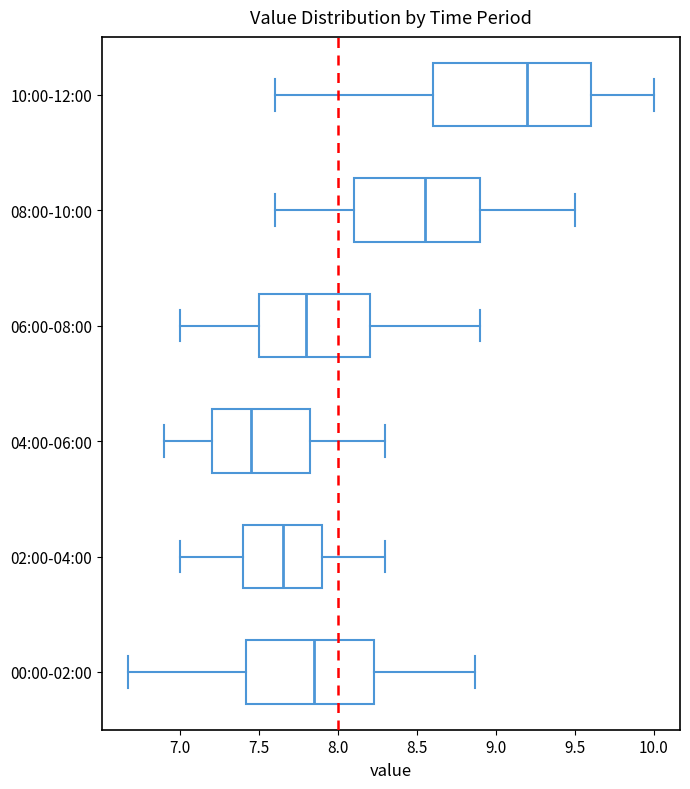

Reading bottom to top, transcribe this box plot: for each box, give where its median line is, the range the box spans, and where its two whiskers end, as read against the x-axis. The values are not printed on the chart, so give them approximately, as read against the axis.

00:00-02:00: median 7.85, box 7.40 to 8.25, whiskers 6.65 to 8.85
02:00-04:00: median 7.65, box 7.40 to 7.90, whiskers 7.00 to 8.30
04:00-06:00: median 7.45, box 7.20 to 7.85, whiskers 6.90 to 8.30
06:00-08:00: median 7.80, box 7.50 to 8.20, whiskers 7.00 to 8.90
08:00-10:00: median 8.55, box 8.10 to 8.90, whiskers 7.60 to 9.50
10:00-12:00: median 9.20, box 8.60 to 9.60, whiskers 7.60 to 10.00